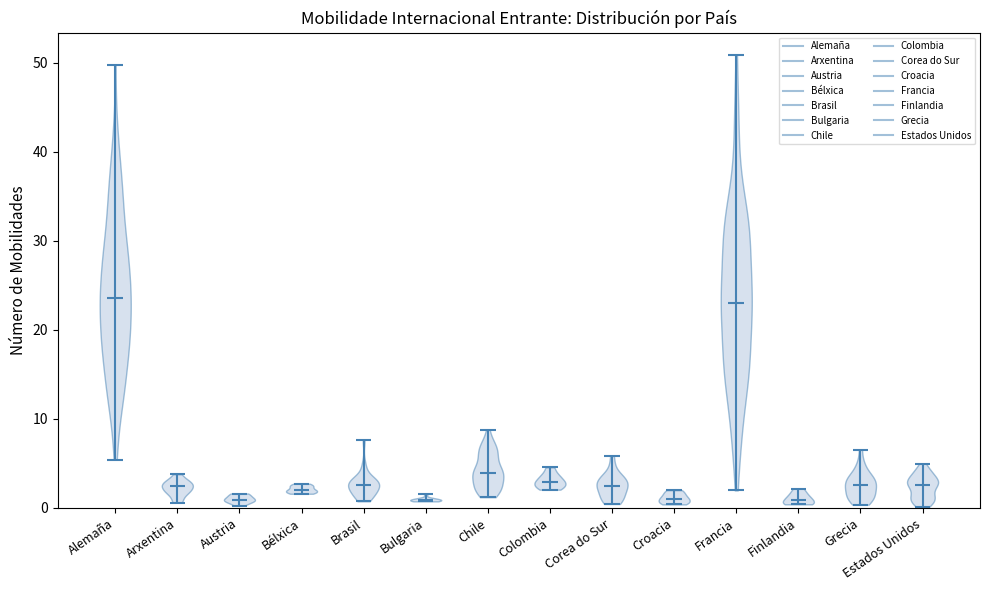

Reading left to right, read every violin against the y-axis: where its median line is, and the lowest and highest points it reaches. The values are not printed on the chart, so give them approximately, as read against the axis.

Alemaña: median line 24, lowest point 5, highest point 50
Arxentina: median line 2, lowest point 1, highest point 4
Austria: median line 1, lowest point 0, highest point 2
Bélxica: median line 2, lowest point 2, highest point 3
Brasil: median line 3, lowest point 1, highest point 8
Bulgaria: median line 1, lowest point 1, highest point 2
Chile: median line 4, lowest point 1, highest point 9
Colombia: median line 3, lowest point 2, highest point 5
Corea do Sur: median line 2, lowest point 0, highest point 6
Croacia: median line 1, lowest point 0, highest point 2
Francia: median line 23, lowest point 2, highest point 51
Finlandia: median line 1, lowest point 0, highest point 2
Grecia: median line 3, lowest point 0, highest point 7
Estados Unidos: median line 3, lowest point 0, highest point 5